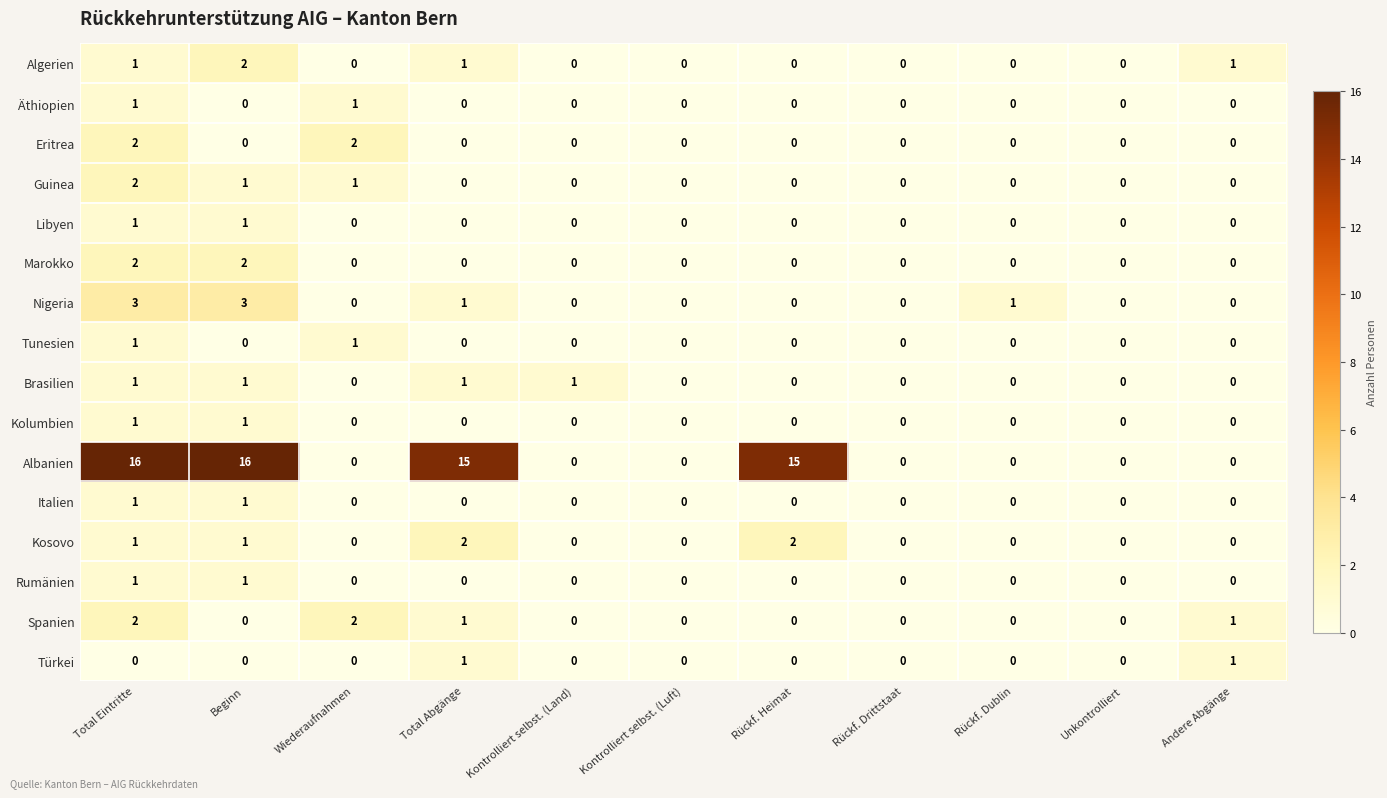

At how many categories does at least one series exceed 7?

4